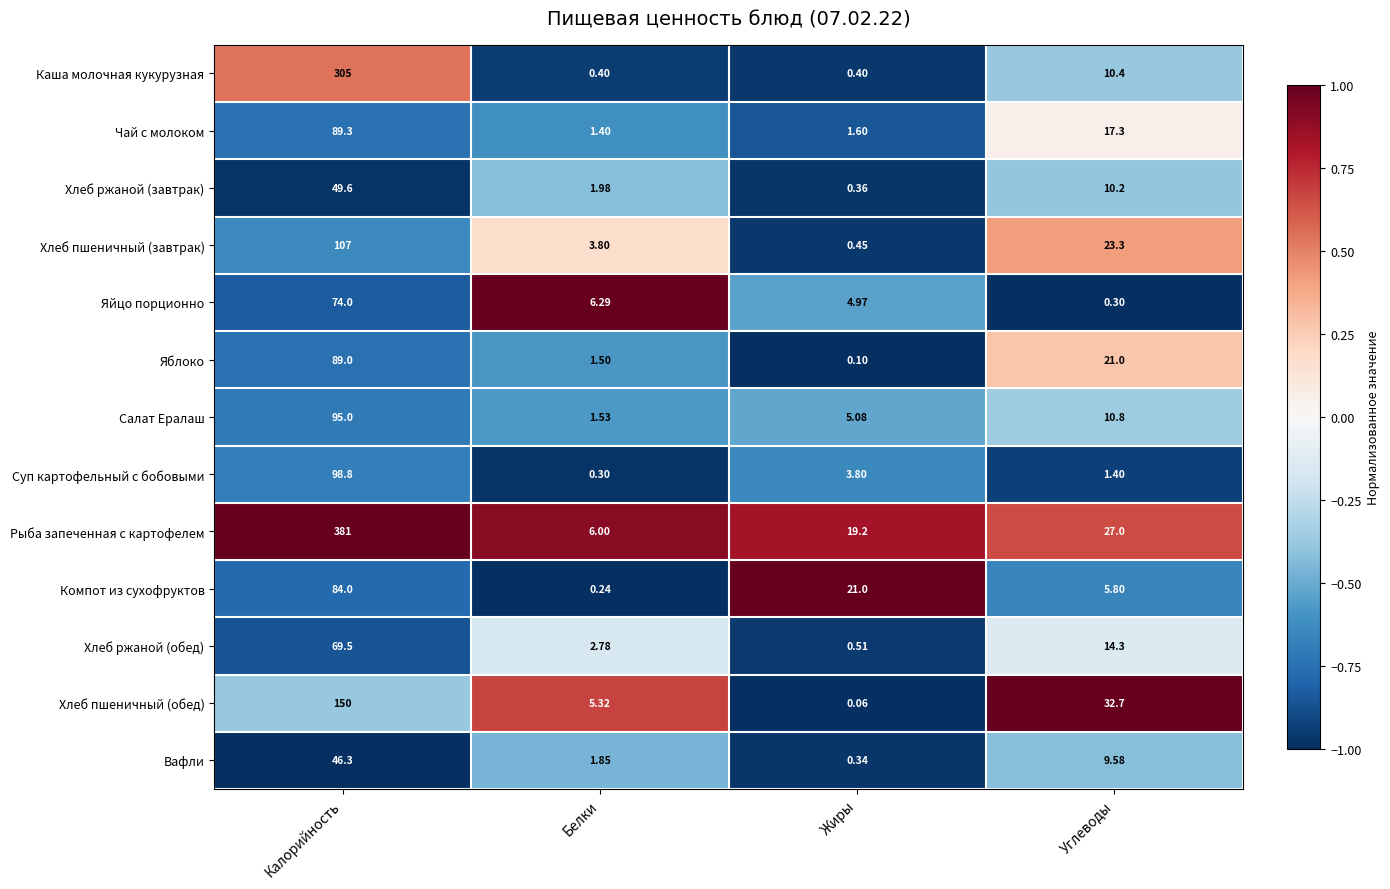

Rank the series at Углеводы from lowest to highest value.

Яйцо порционно, Суп картофельный с бобовыми, Компот из сухофруктов, Вафли, Хлеб ржаной (завтрак), Каша молочная кукурузная, Салат Ералаш, Хлеб ржаной (обед), Чай с молоком, Яблоко, Хлеб пшеничный (завтрак), Рыба запеченная с картофелем, Хлеб пшеничный (обед)